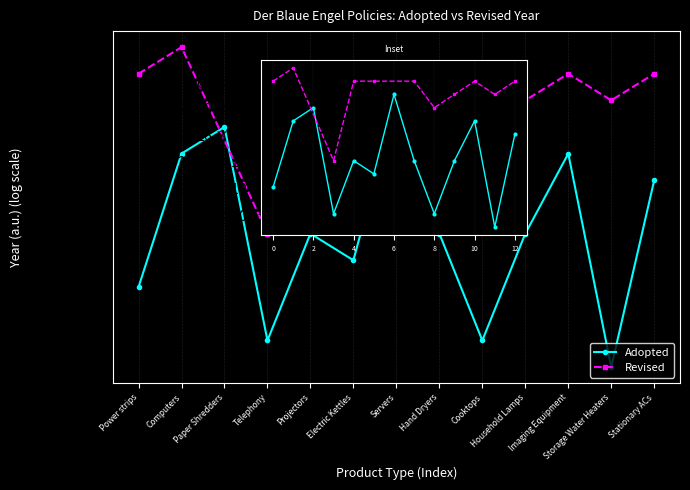

List the labels in order of value, smallest first.

Storage Water Heaters, Telephony, Cooktops, Power strips, Electric Kettles, Projectors, Hand Dryers, Household Lamps, Stationary ACs, Computers, Imaging Equipment, Paper Shredders, Servers